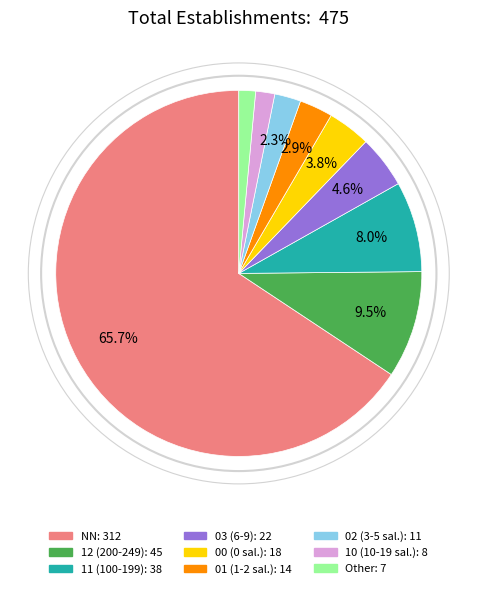

Approximately how many times larger is the value at NN: 312 compared to 00 (0 sal.): 18?

17.3